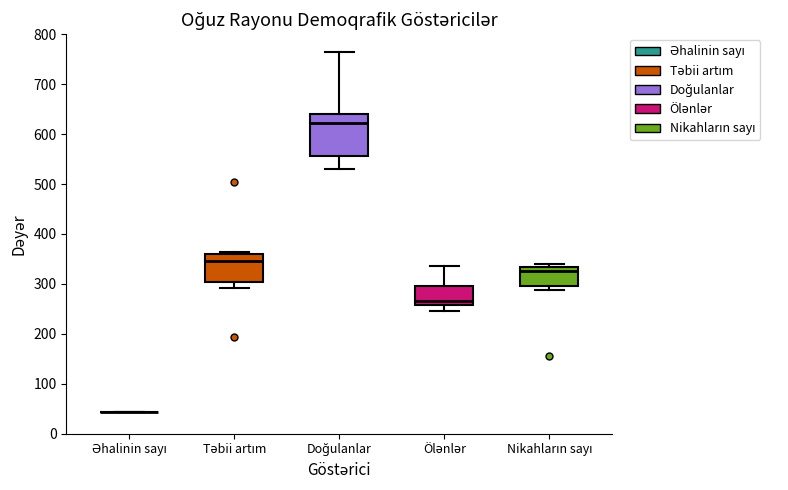

Reading left to right, read every box against the y-axis: the position of its median line, the range the box covers, and the ends of its whiskers. The values are not printed on the chart, so give them approximately, as read against the axis.

Əhalinin sayı: box collapsed to a line at 40, whiskers 40 to 40
Təbii artım: median 350, box 300 to 360, whiskers 290 to 360
Doğulanlar: median 620, box 560 to 640, whiskers 530 to 760
Ölənlər: median 270, box 260 to 300, whiskers 250 to 340
Nikahların sayı: median 330 (just below the box's upper edge), box 300 to 330, whiskers 290 to 340